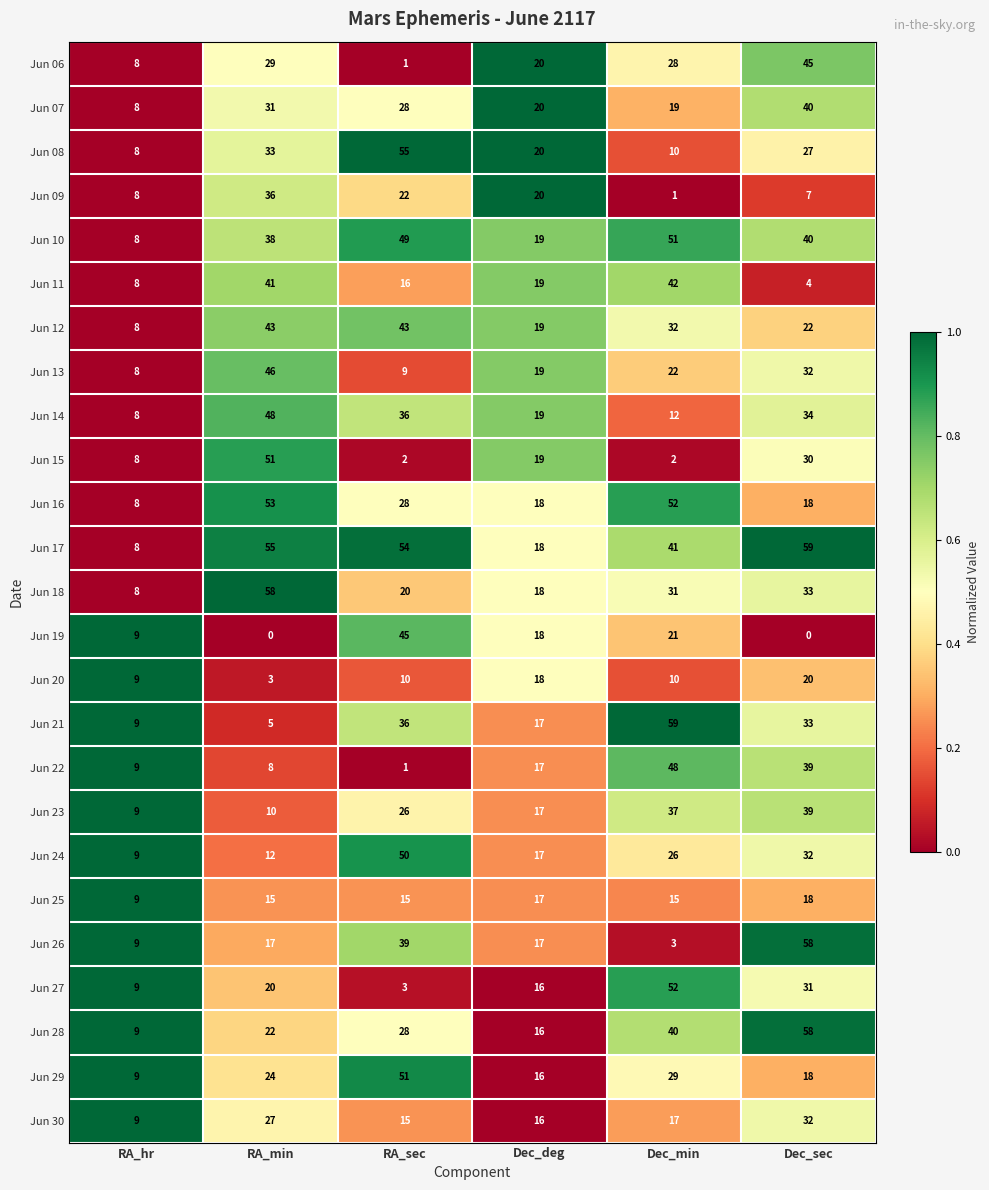

At which category is the sum across all series the highest?

Dec_sec